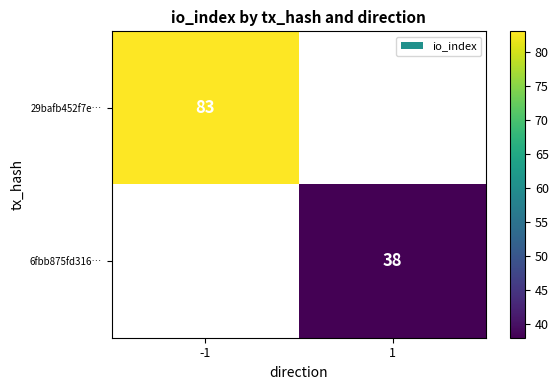

The 6fbb875fd316… series shows 12 at 1. True or false?

False